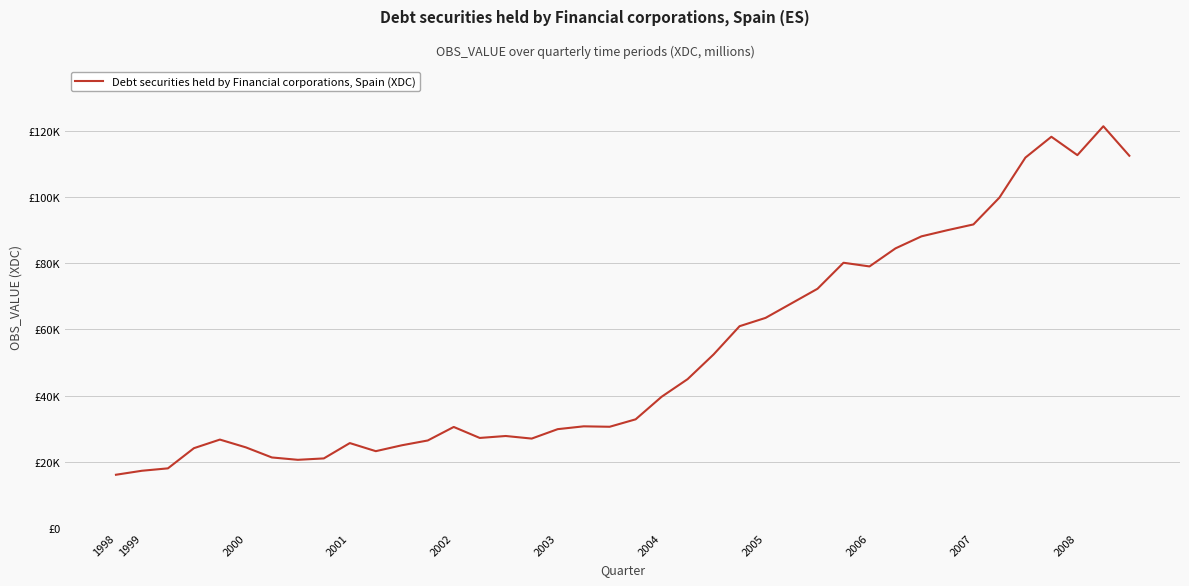

What is the value of the 10th point from the left?

25640